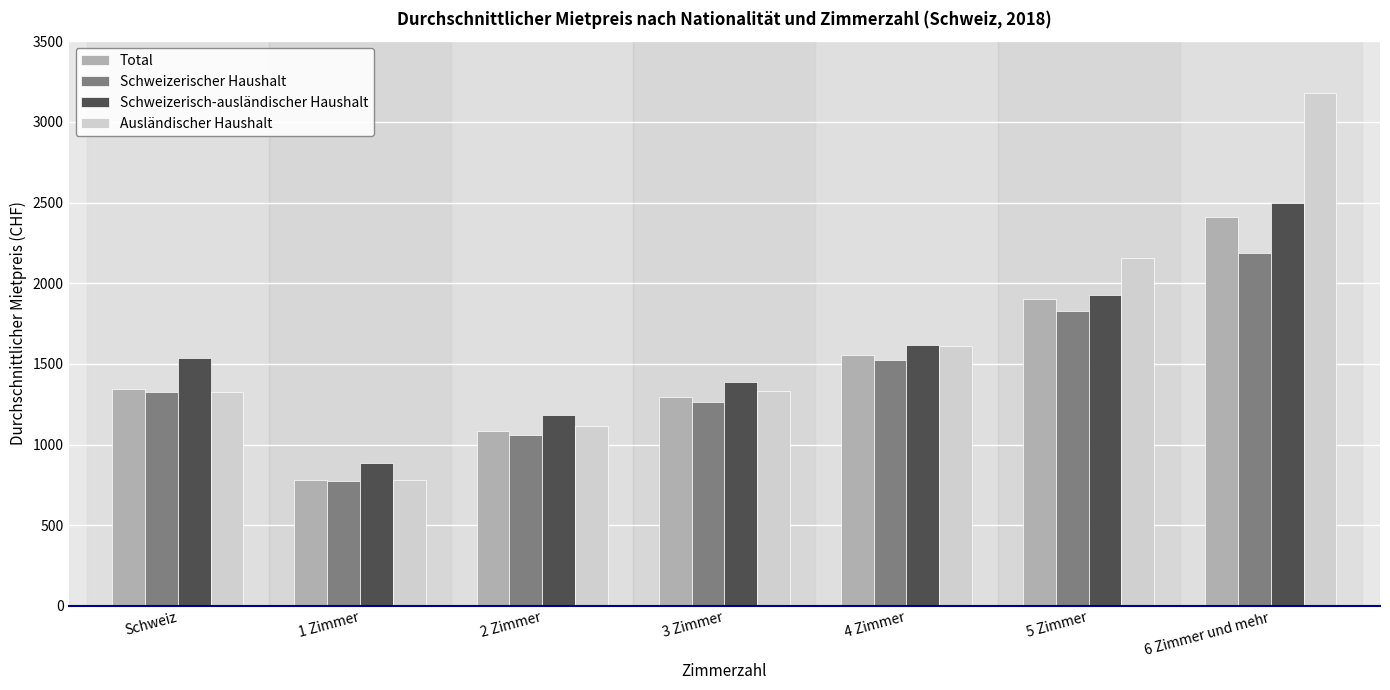

How many distinct data groups are displayed?

4